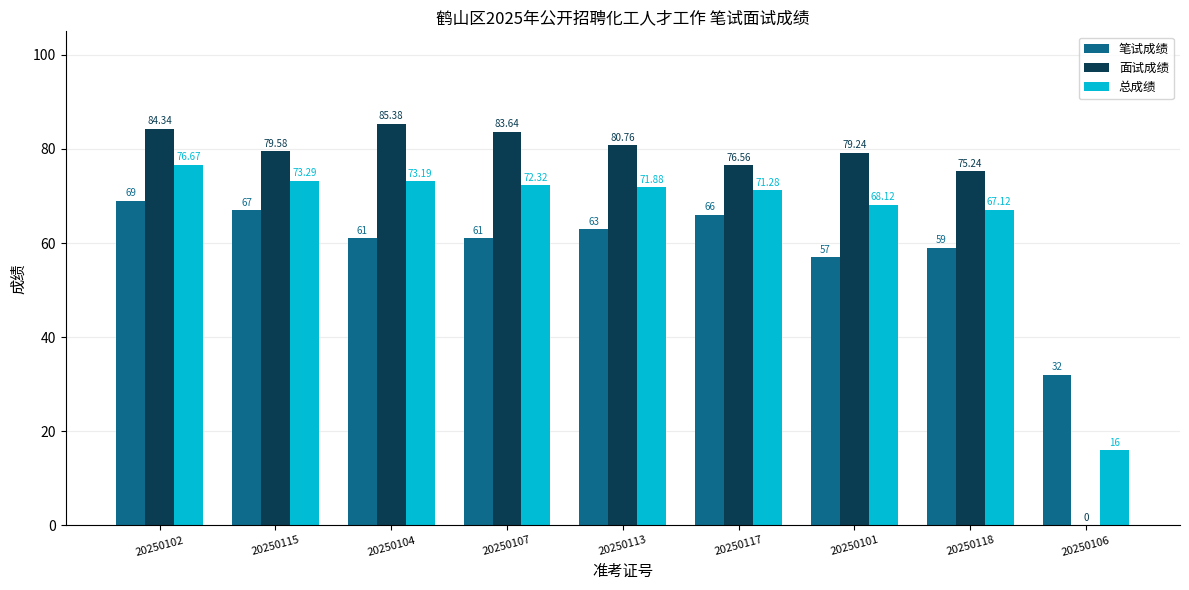

Between 20250102 and 20250101, which series saw the biggest shift?

笔试成绩